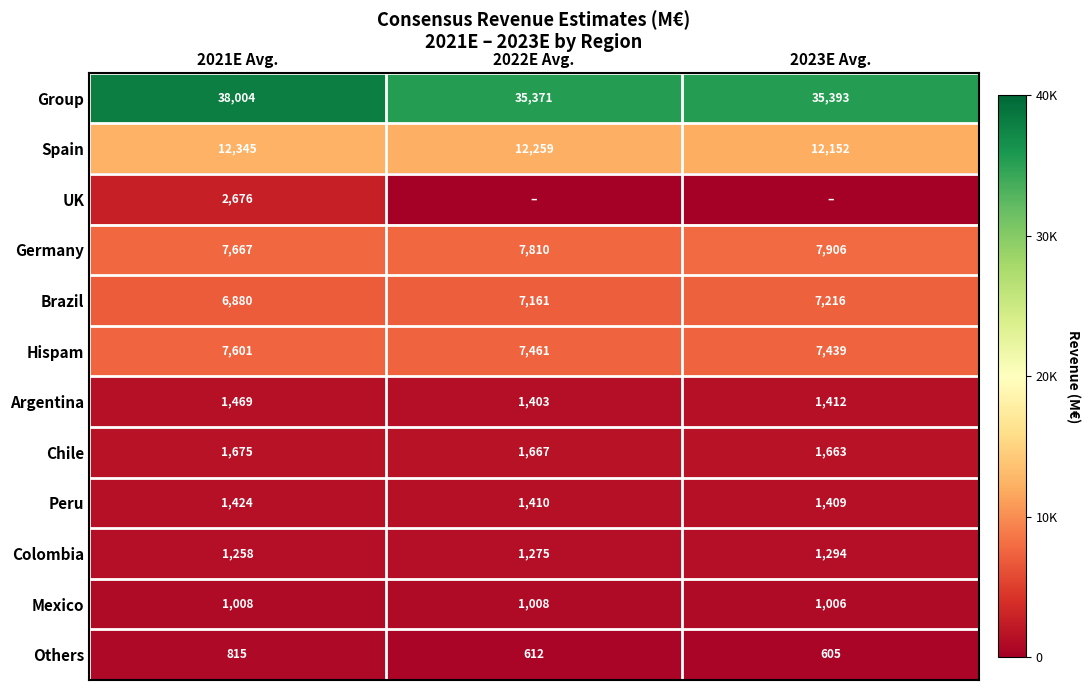

Where is Peru nearest to the value 1416?

2022E Avg.